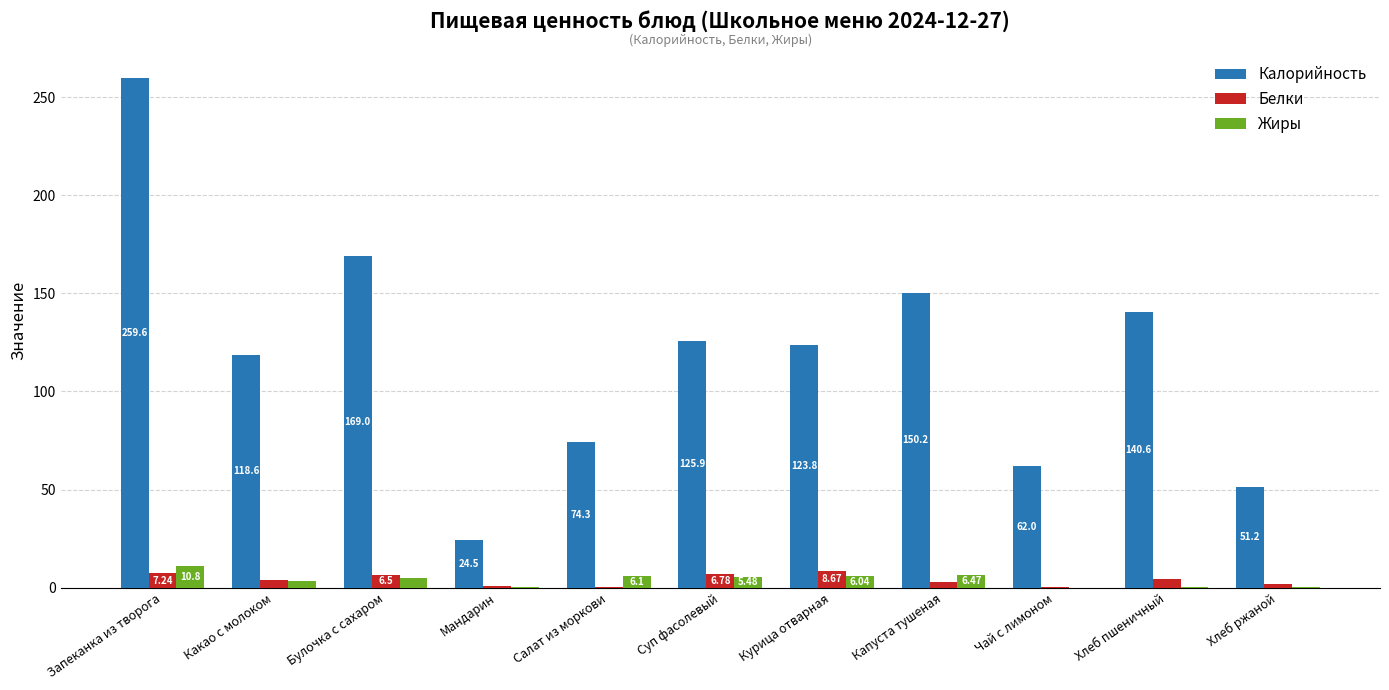

Which series has the largest total across all categories?

Калорийность